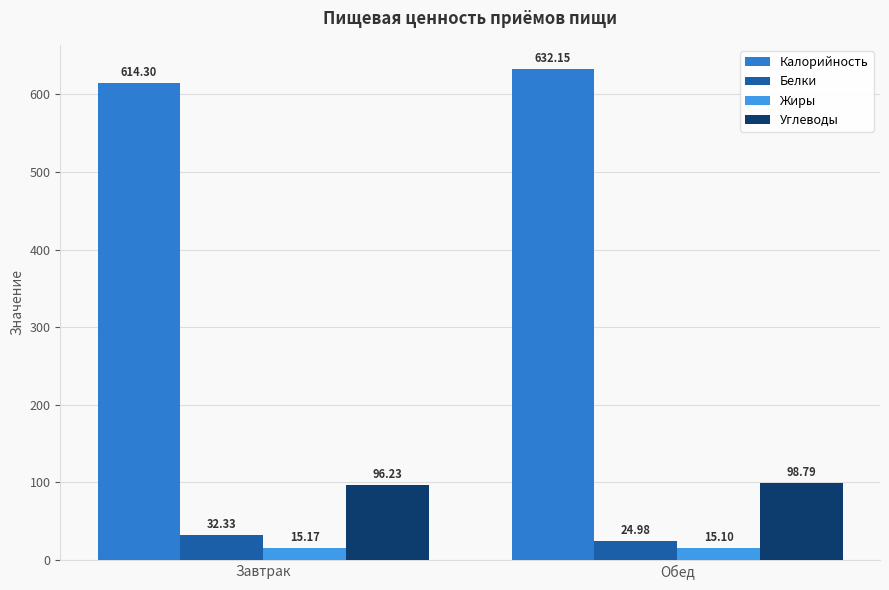

What is the average value of the Углеводы series?

97.5